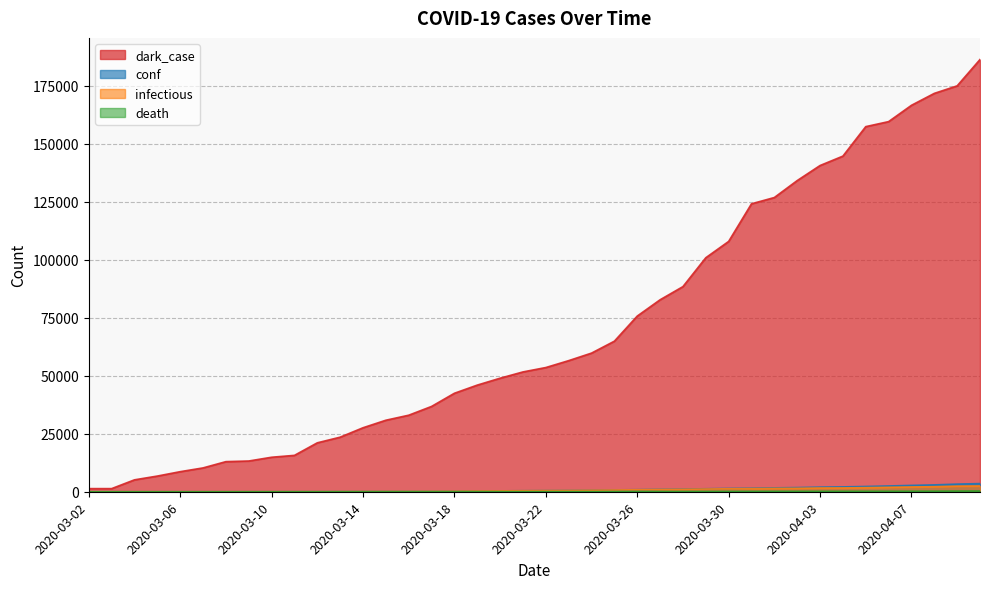

What are all the series names shown in the legend?

dark_case, conf, infectious, death